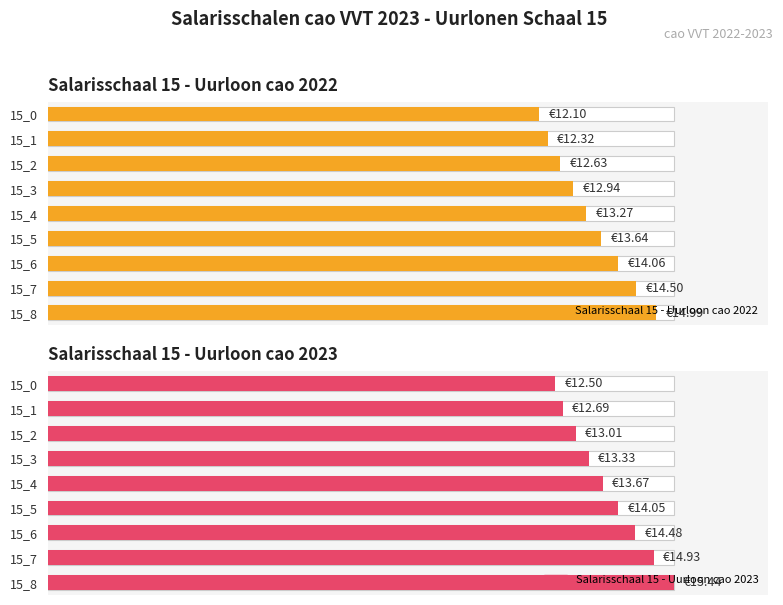

How many bars are there in total?

18